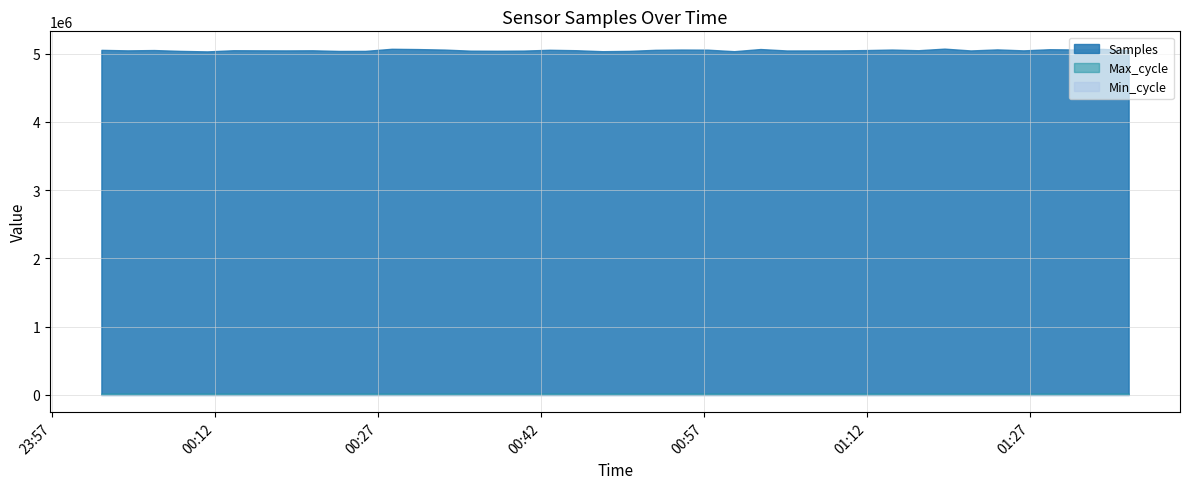

Read the Samples value at 2024/01/24 01:26:23, to the nearest 50.

5048750